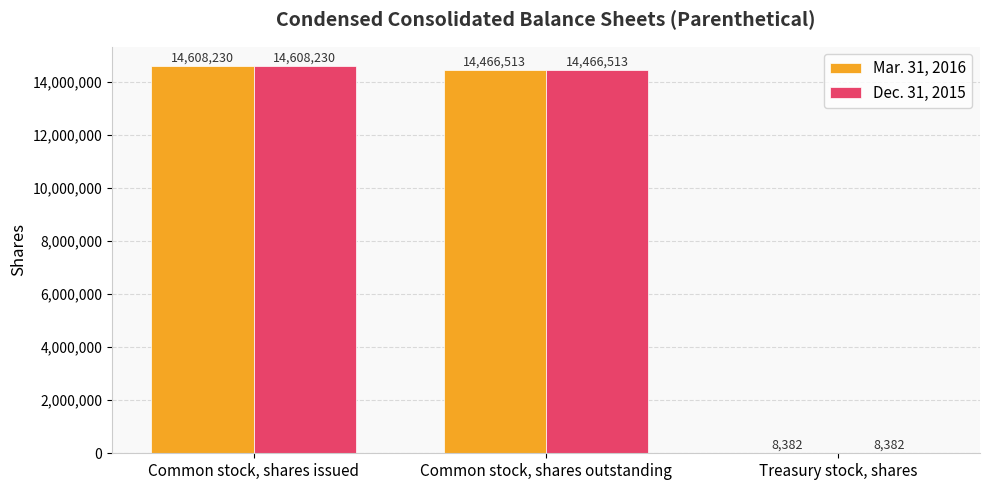

At which category is the sum across all series the highest?

Common stock, shares issued